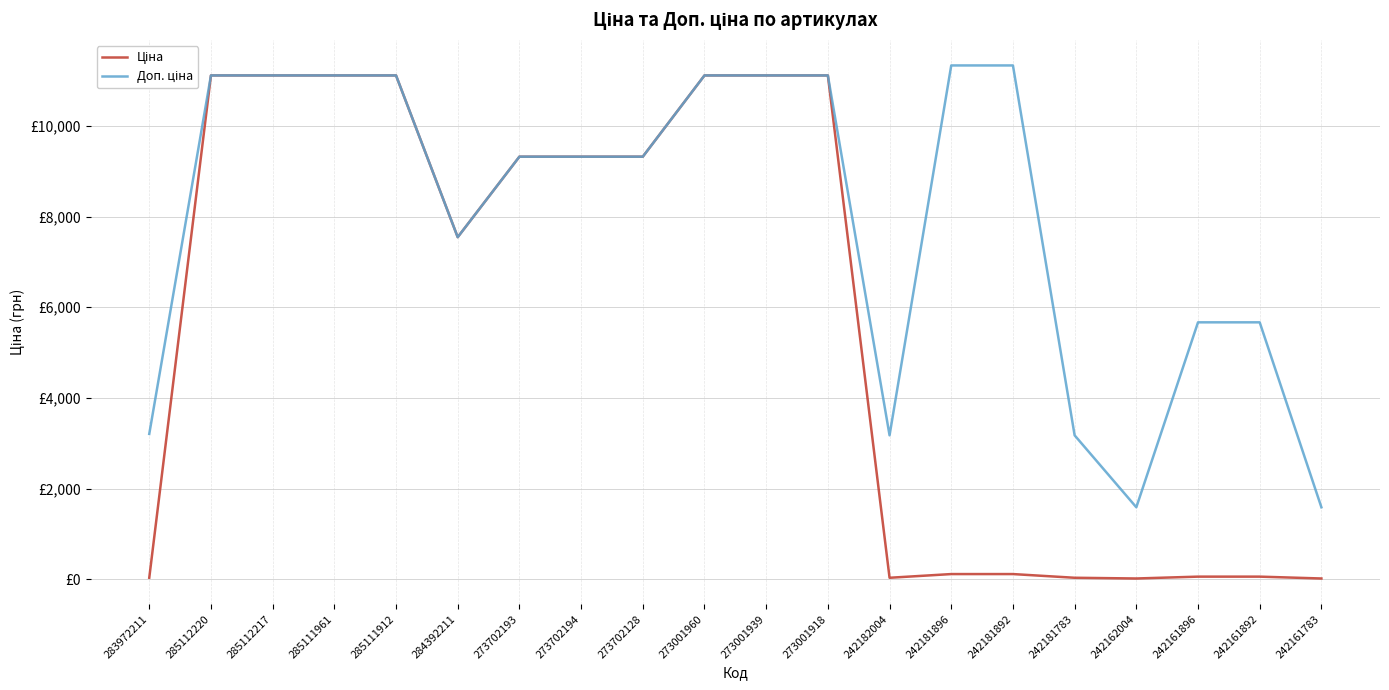

Rank the series at 242182004 from lowest to highest value.

Ціна, Доп. ціна